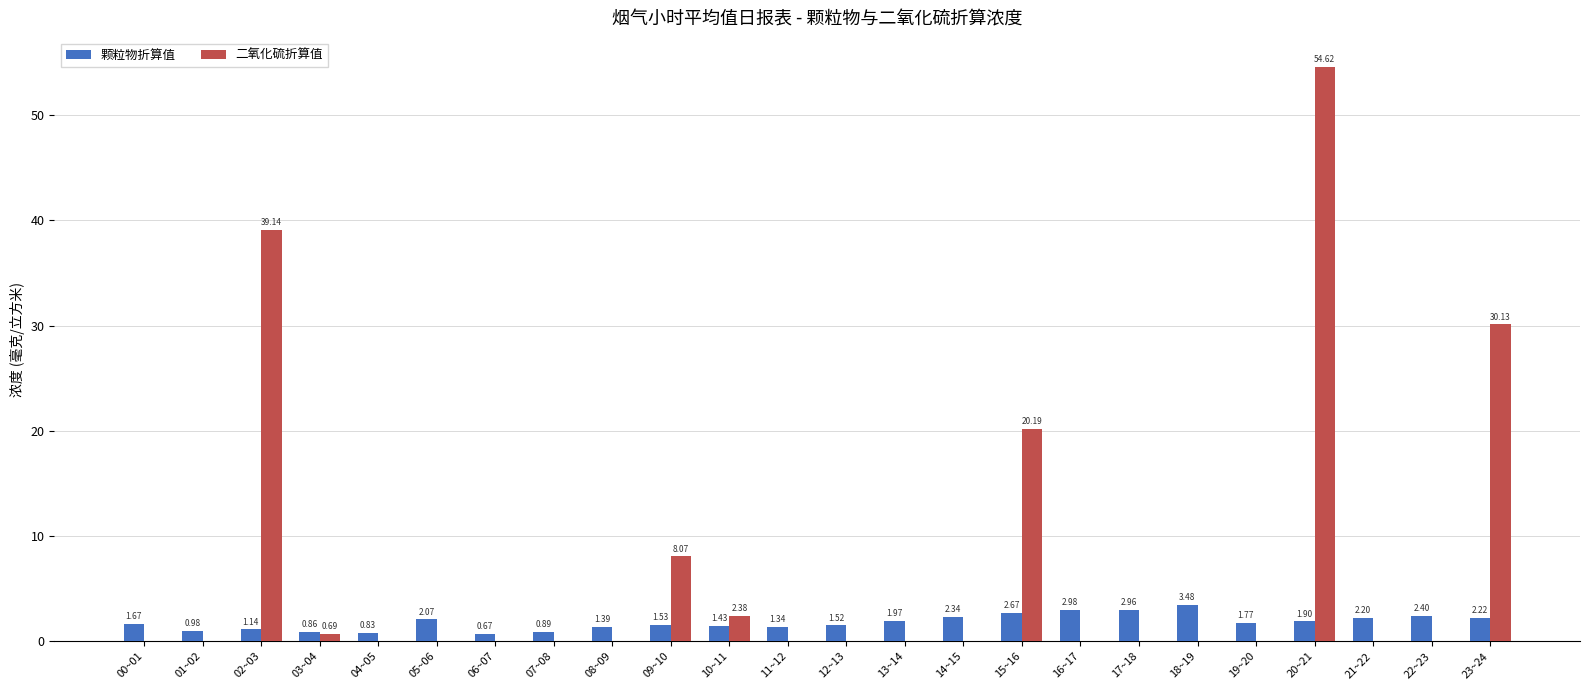

At which category does the chart reach its peak across all series?

20~21